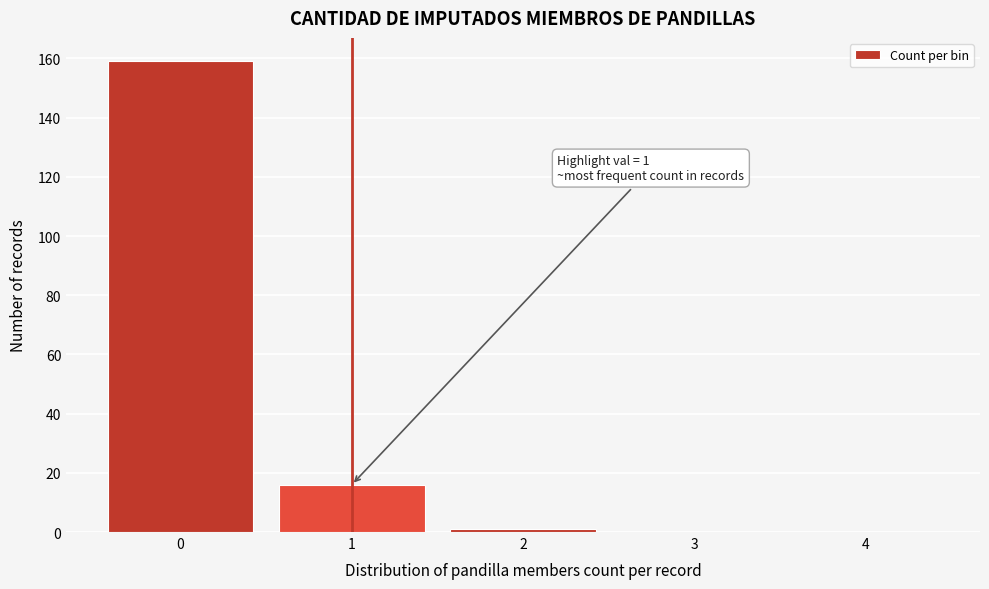

Reading right to left, list all the values displayed in this chart.

4=0	3=0	2=1	1=16	0=159